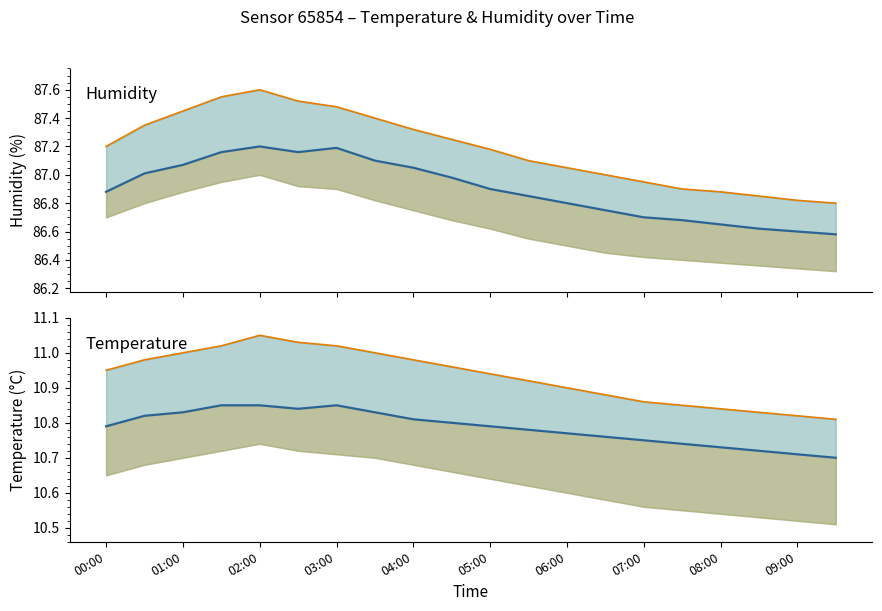

Which series has the largest total across all categories?

humidity_upper_line